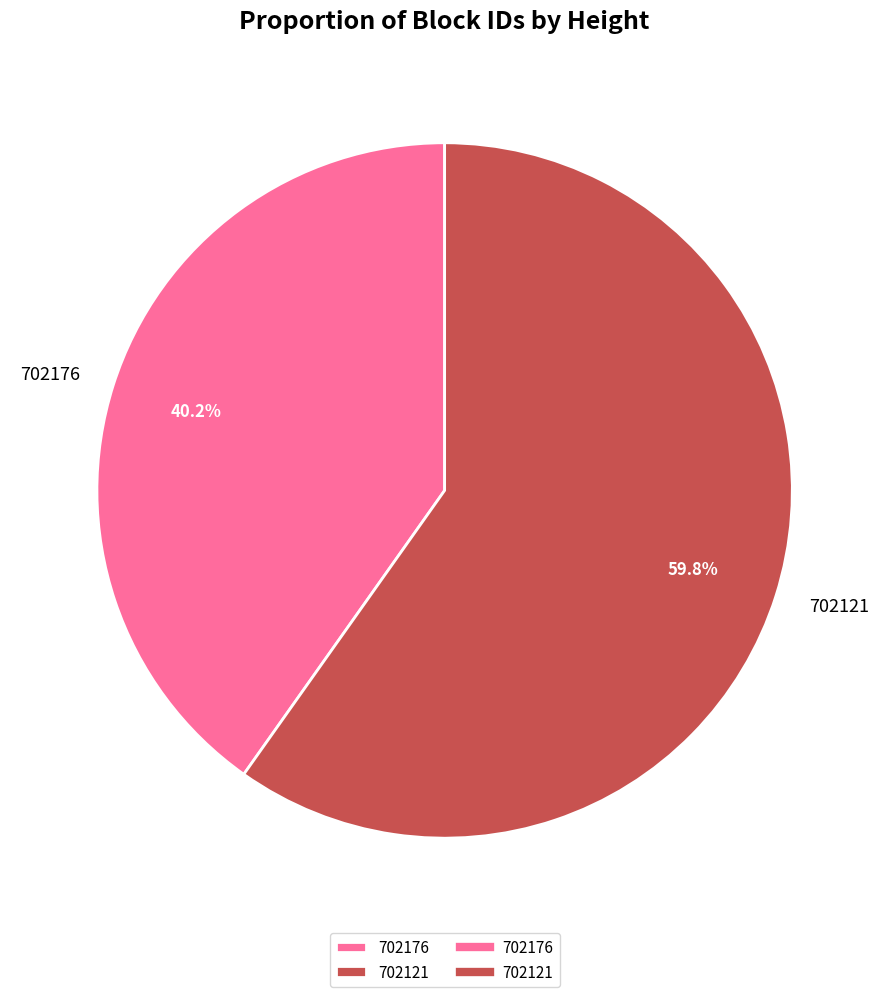

Between 702176 and 702121, which is larger?

702121